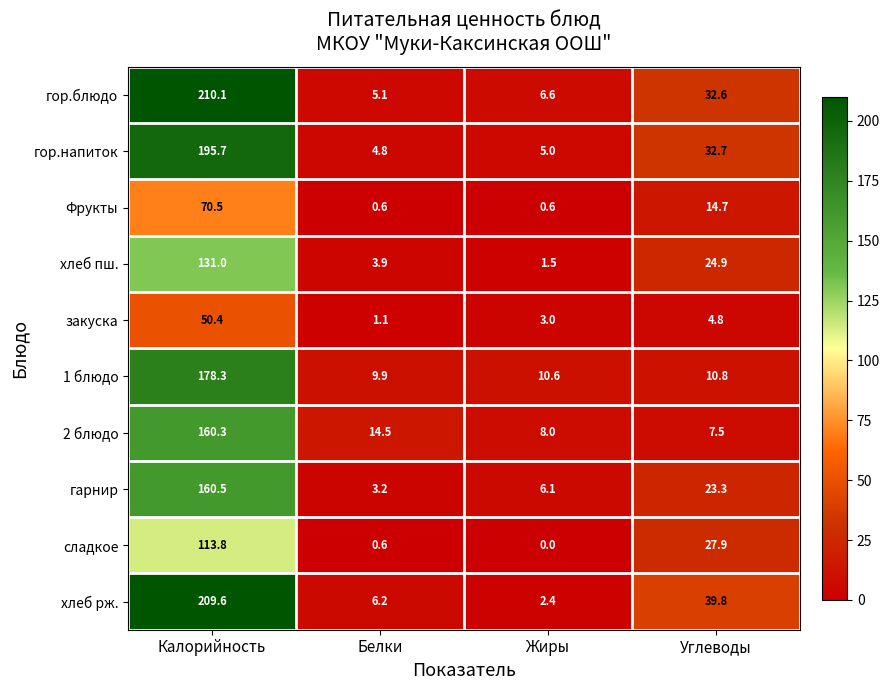

Is the value of гор.напиток at Калорийность greater than the value of хлеб рж. at Калорийность?

No